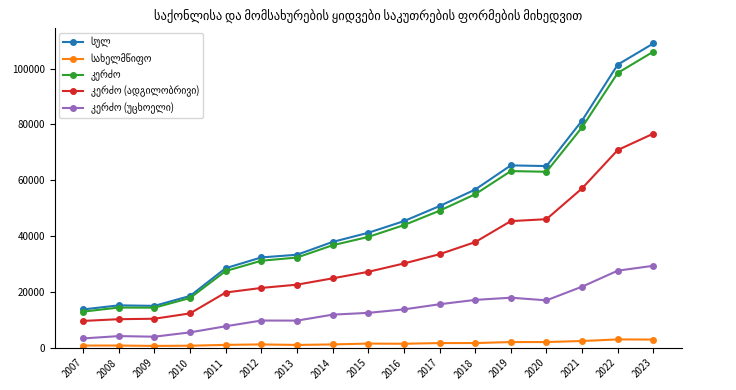

At which category is the sum across all series the highest?

2023